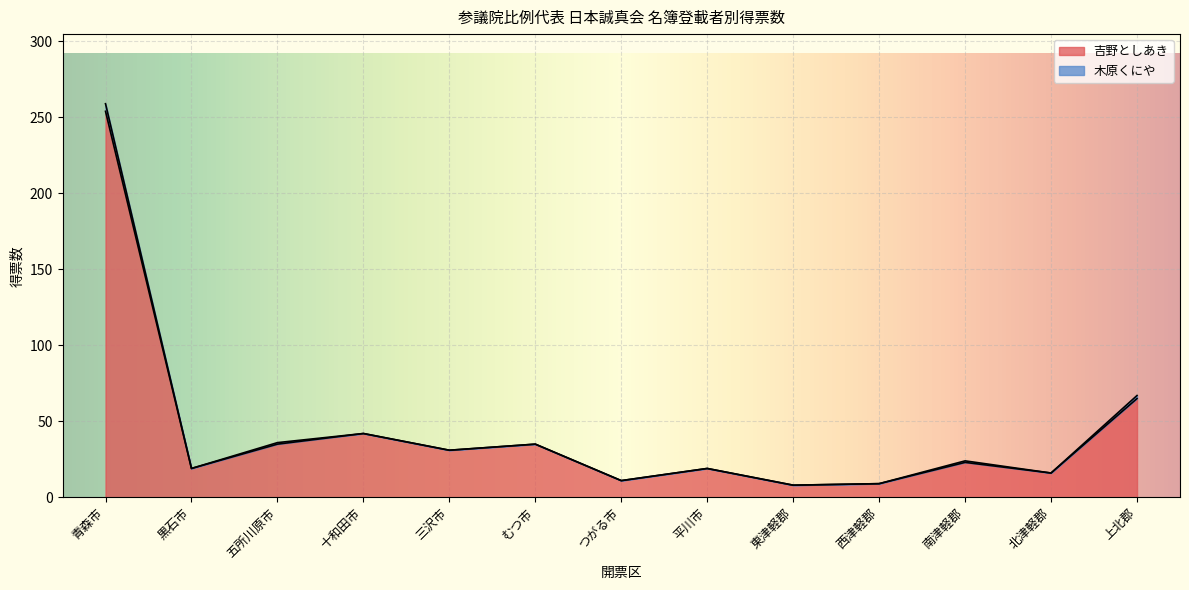

What is the change in value from 黒石市 to 十和田市?

+23